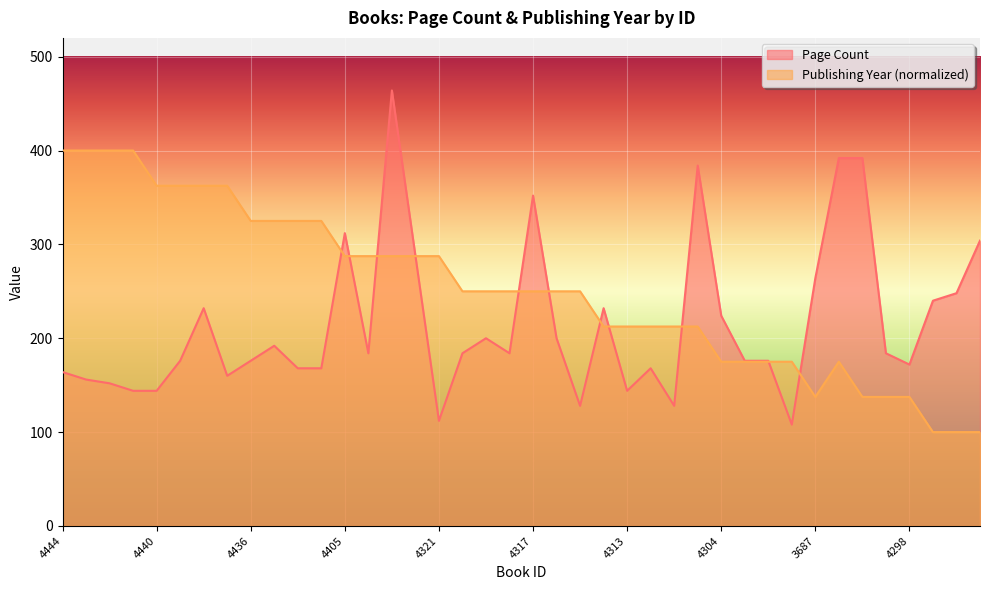

What is the spread (max minus min) of values at 4443?

244.0